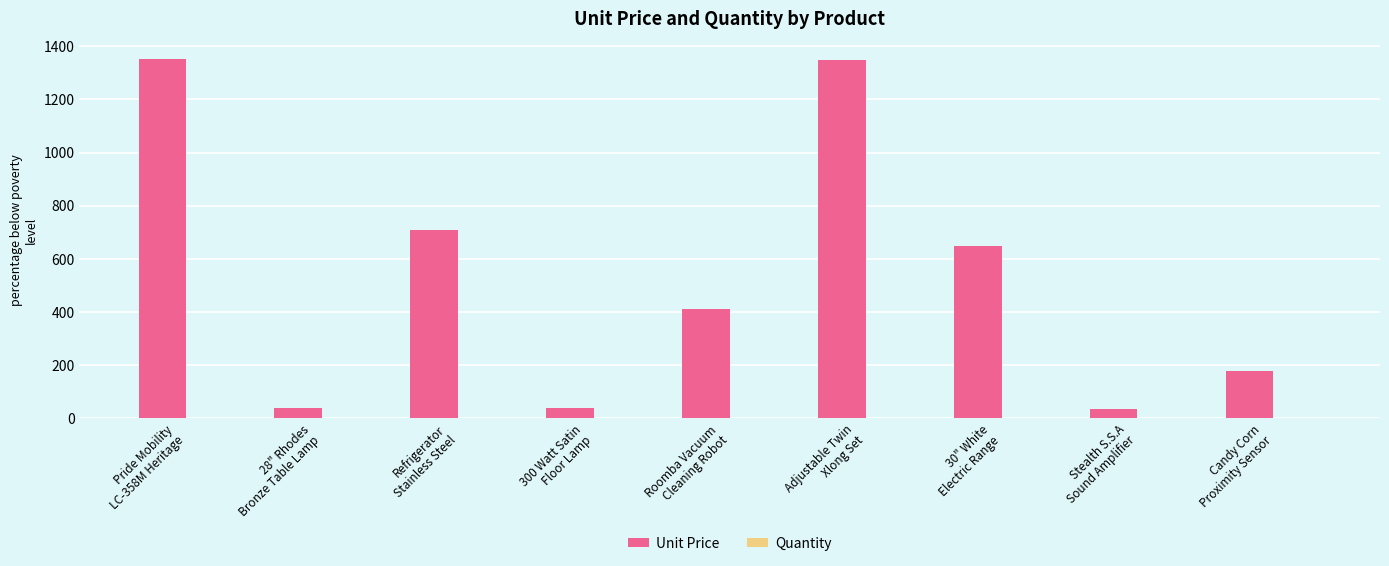

Is it true that Unit Price equals 421.3 at Adjustable Twin
Xlong Set?

False